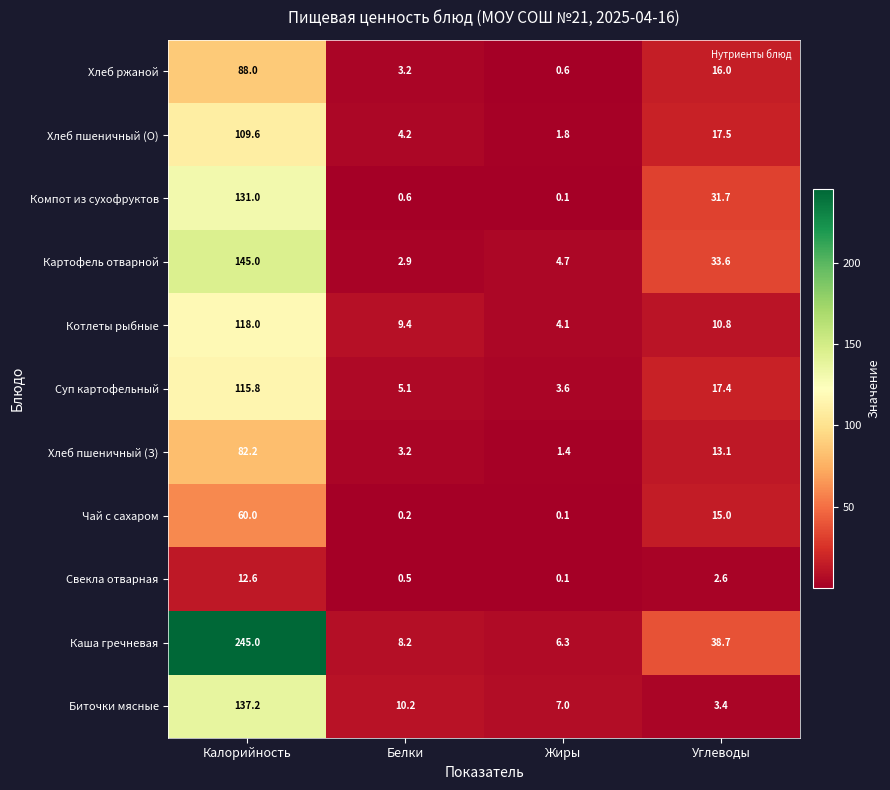

How many data points does each series have?

4